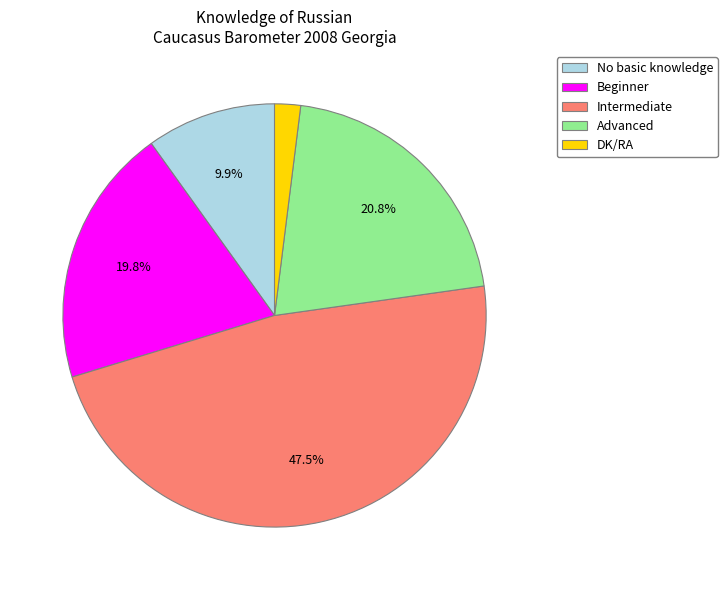

Rank the categories by value from lowest to highest.

DK/RA, No basic knowledge, Beginner, Advanced, Intermediate